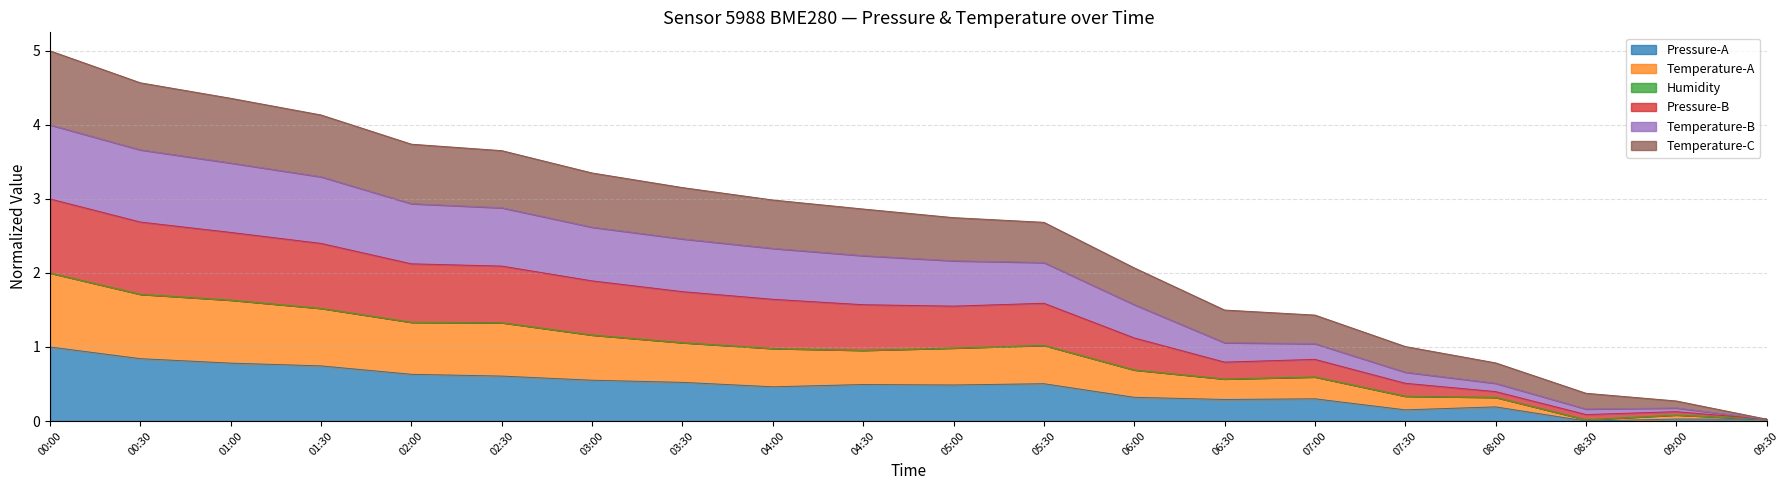

How many interior local valleys does the pressure series have?

5